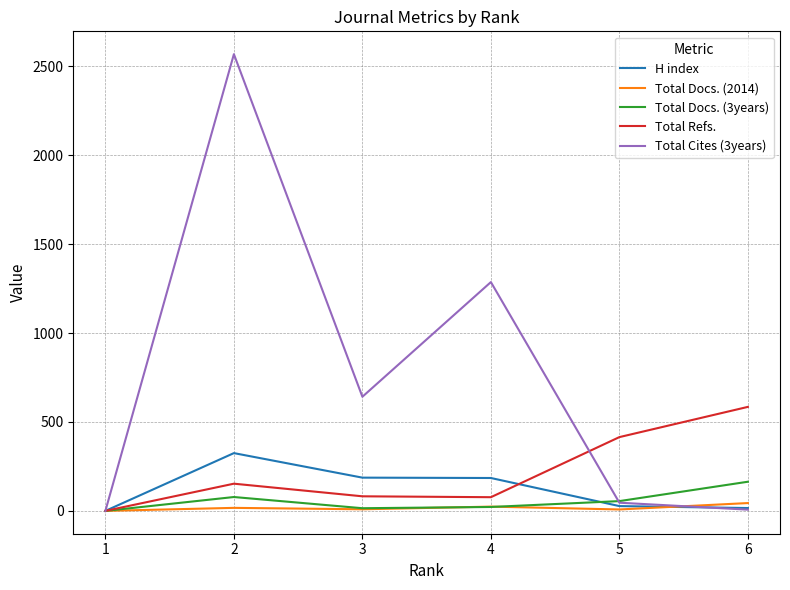

Which series has the largest total across all categories?

Total Cites (3years)